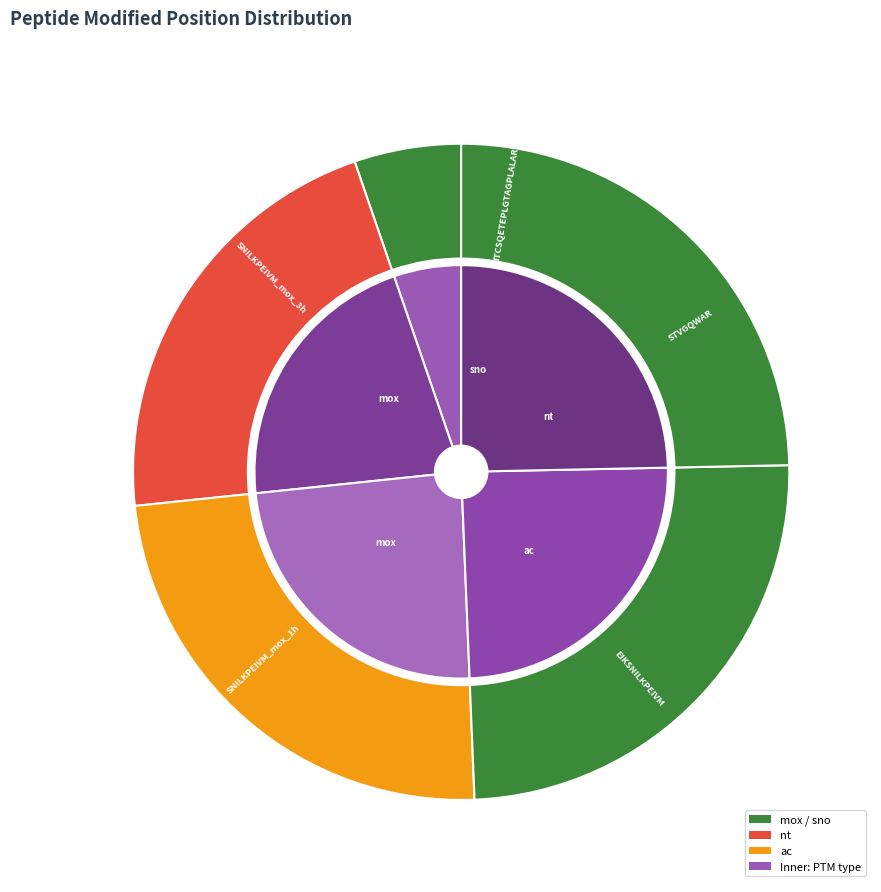

The SNILKPEIVM_mox_3h slice represents 25% of the pie. True or false?

True